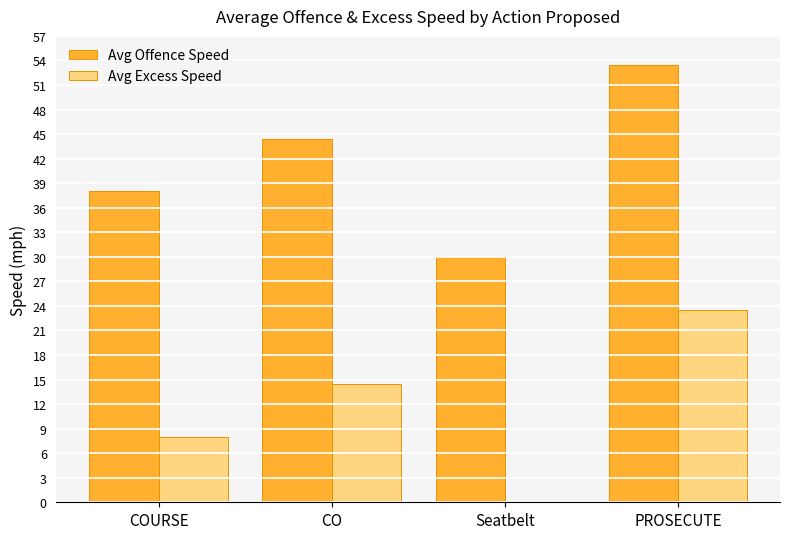

What is the sum of all Avg Excess Speed values?

45.9